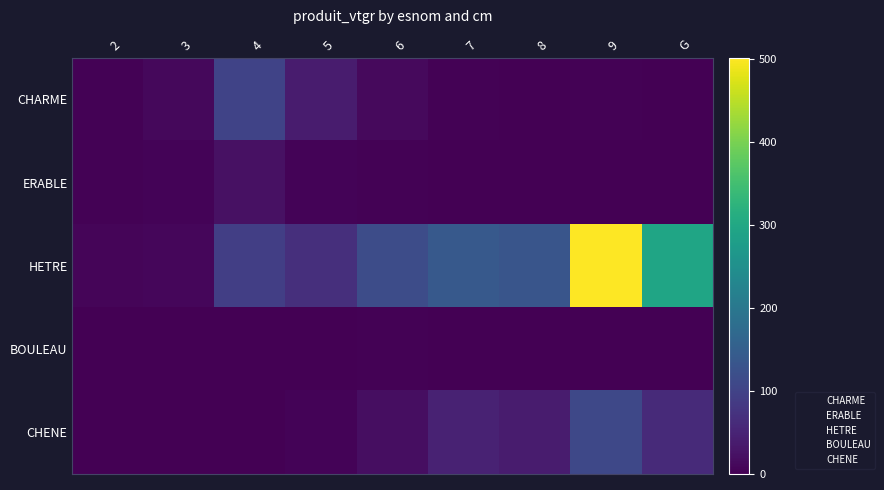

Reading left to right, list all the values displayed in this chart.

CHARME: 2=3.9	3=11.4	4=101.8	5=37.8	6=13.1	7=2.7	8=0.0	9=3.7	G=0.0
ERABLE: 2=3.2	3=4.2	4=22.3	5=4.4	6=3.5	7=0.0	8=0.0	9=0.0	G=0.0
HETRE: 2=6.4	3=8.3	4=92.2	5=67.3	6=117.3	7=140.7	8=133.1	9=501.7	G=295.4
BOULEAU: 2=0.0	3=0.4	4=1.3	5=1.3	6=2.3	7=1.7	8=0.0	9=0.0	G=0.0
CHENE: 2=0.0	3=0.0	4=1.0	5=4.6	6=18.2	7=48.8	8=37.5	9=108.6	G=59.9